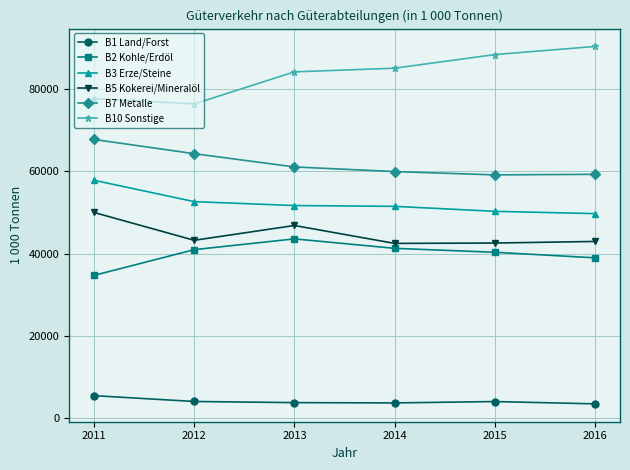

List the series in order of their peak value, highest first.

B10 Sonstige, B7 Metalle, B3 Erze/Steine, B5 Kokerei/Mineralöl, B2 Kohle/Erdöl, B1 Land/Forst